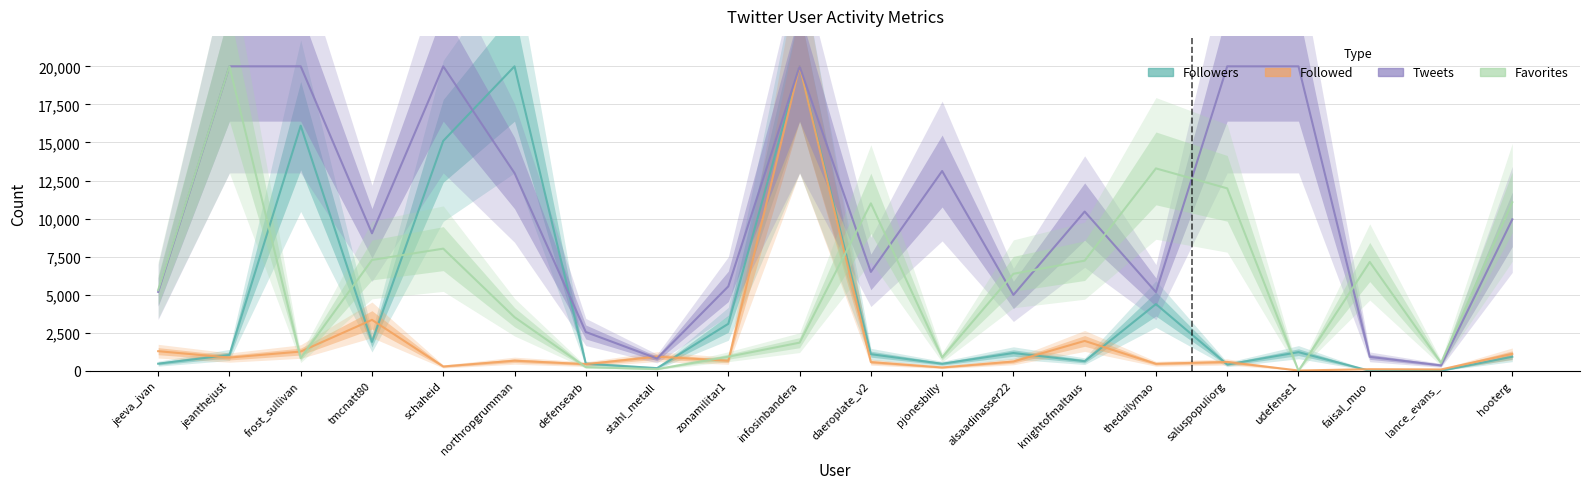

What is the label of the 2nd point from the right?

lance_evans_